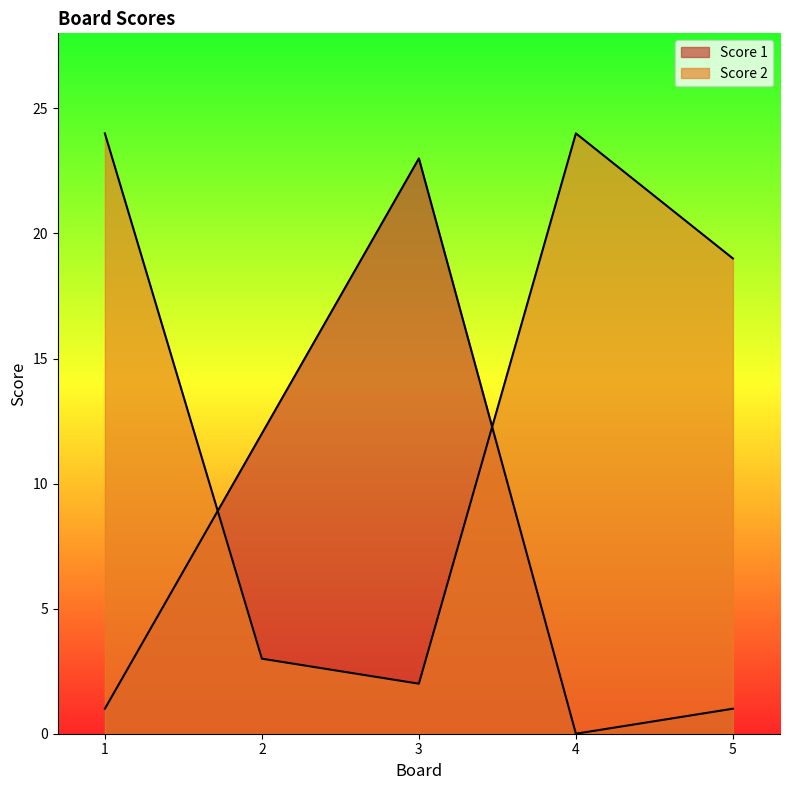

Between 4 and 3, which is larger?

3